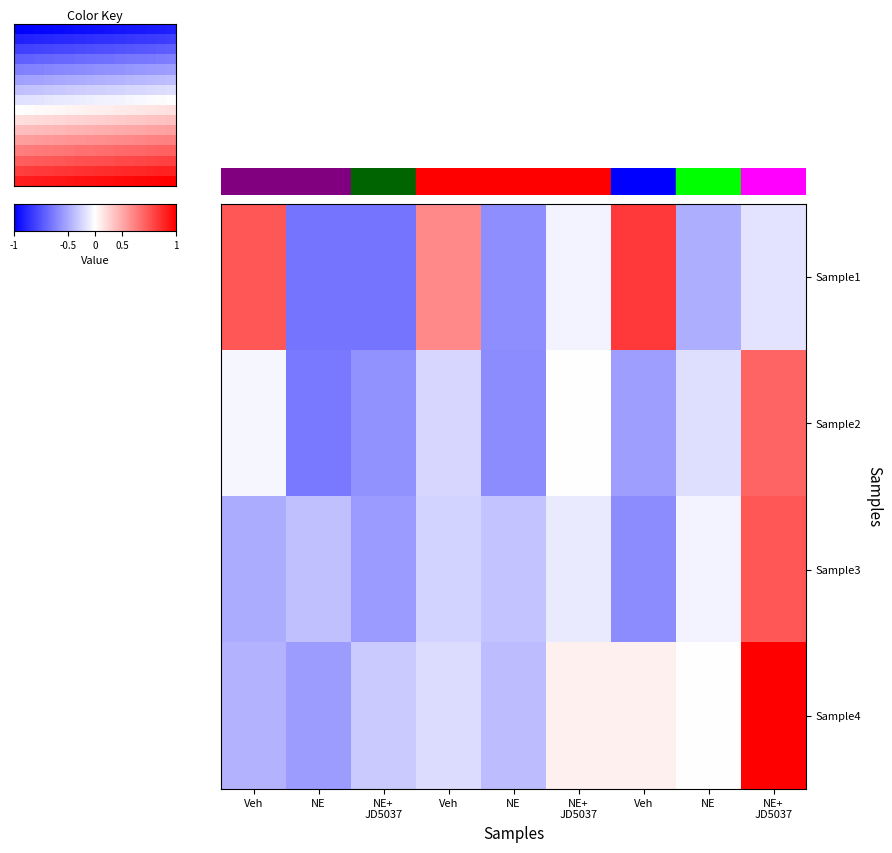

Is the value of row0 at NE+
JD5037 greater than the value of row1 at NE+
JD5037?

No